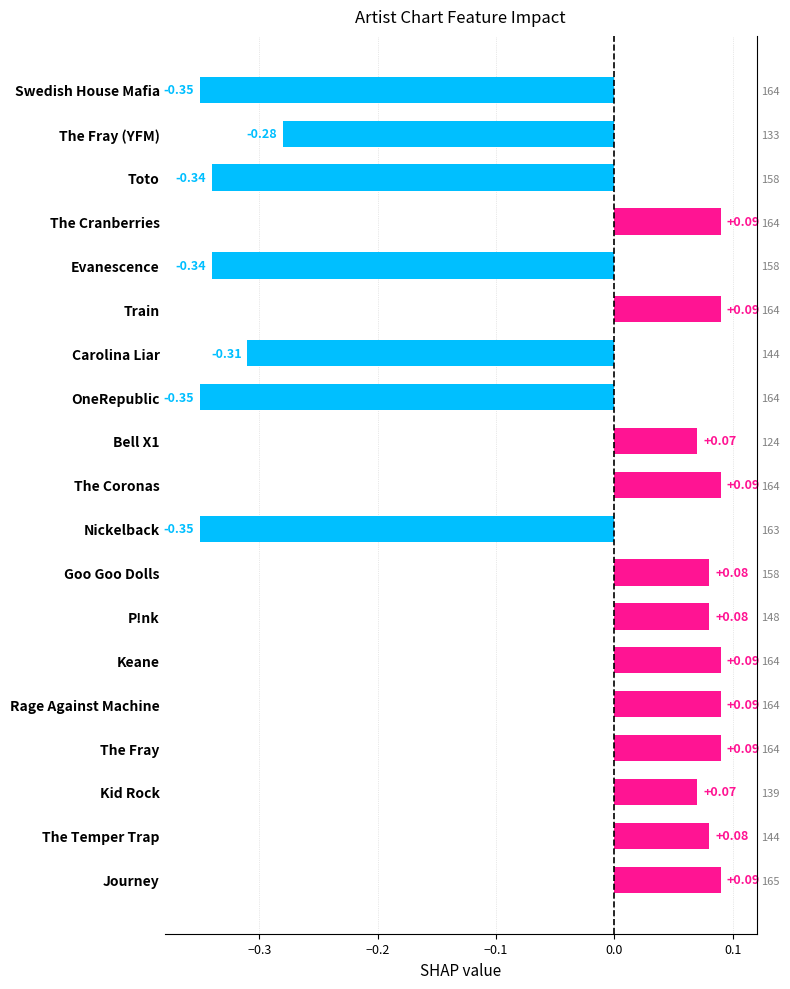

What is the average value?

-0.1